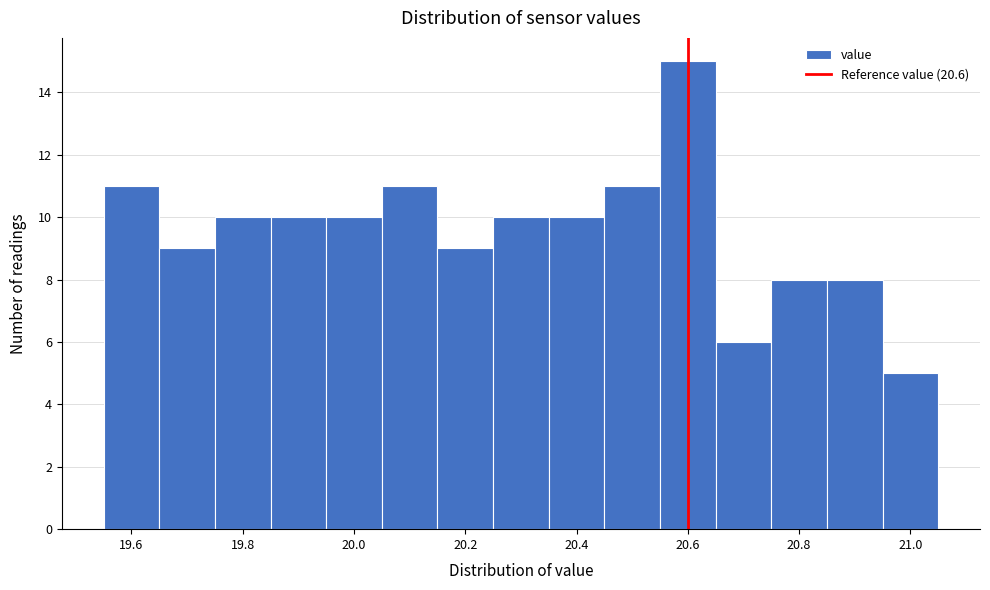

Reading left to right, transcribe this chart: for each bar, give the range it covers on the x-axis and its height. Neither the bar edges nor the heights are printed on the chart, so give them approximately, as read against the axes.

19.55 to 19.65: 11
19.65 to 19.75: 9
19.75 to 19.85: 10
19.85 to 19.95: 10
19.95 to 20.05: 10
20.05 to 20.15: 11
20.15 to 20.25: 9
20.25 to 20.35: 10
20.35 to 20.45: 10
20.45 to 20.55: 11
20.55 to 20.65: 15
20.65 to 20.75: 6
20.75 to 20.85: 8
20.85 to 20.95: 8
20.95 to 21.05: 5